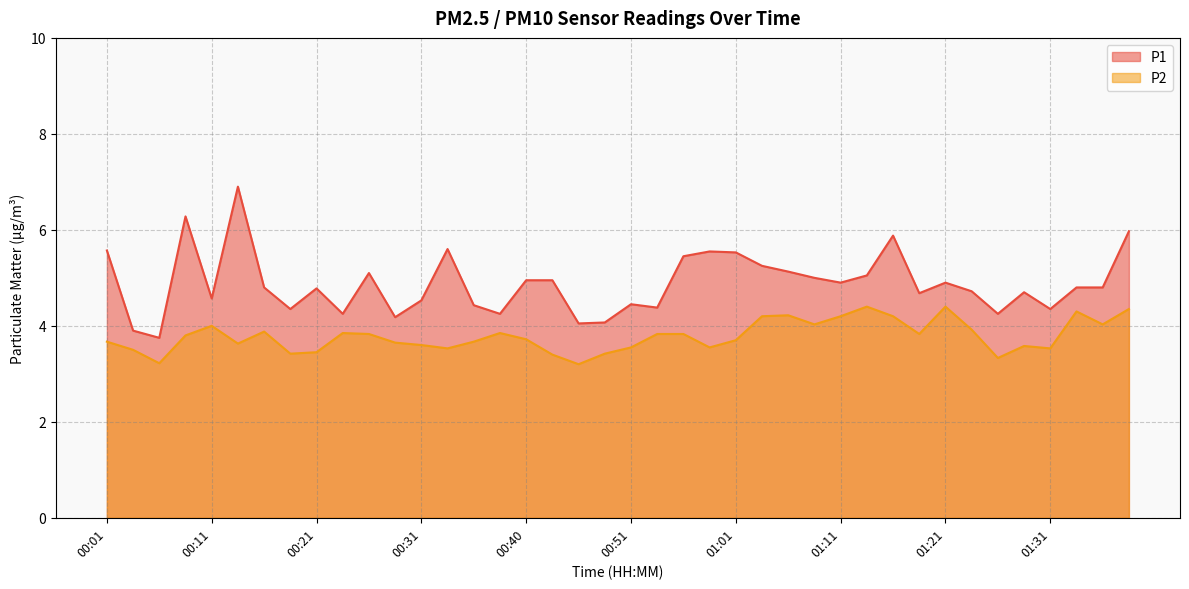

What is the difference between the P2 values at 01:39 and 00:56?

0.5